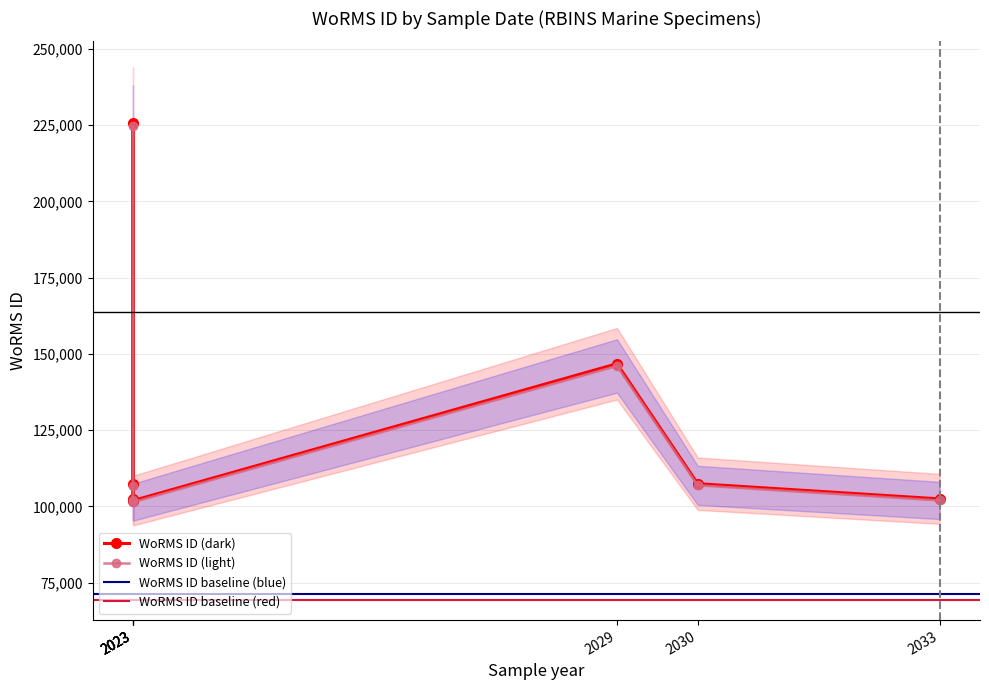

Reading left to right, transcribe all the data shown in this chart.

WoRMS ID (dark): 102432.0	225814.0	107188.0	101864.0	146768.0	107418.0	102433.0
WoRMS ID (light): 101919.8	224684.9	106652.1	101354.7	146034.2	106880.9	101920.8